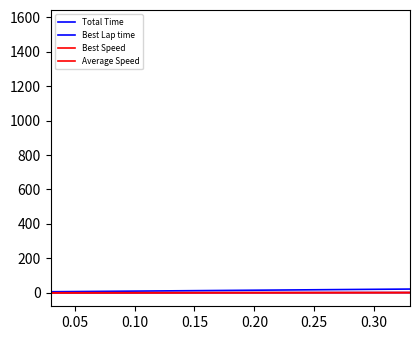

Rank the series by their maximum value, from lowest to highest.

Best Lap time, Average Speed, Best Speed, Total Time